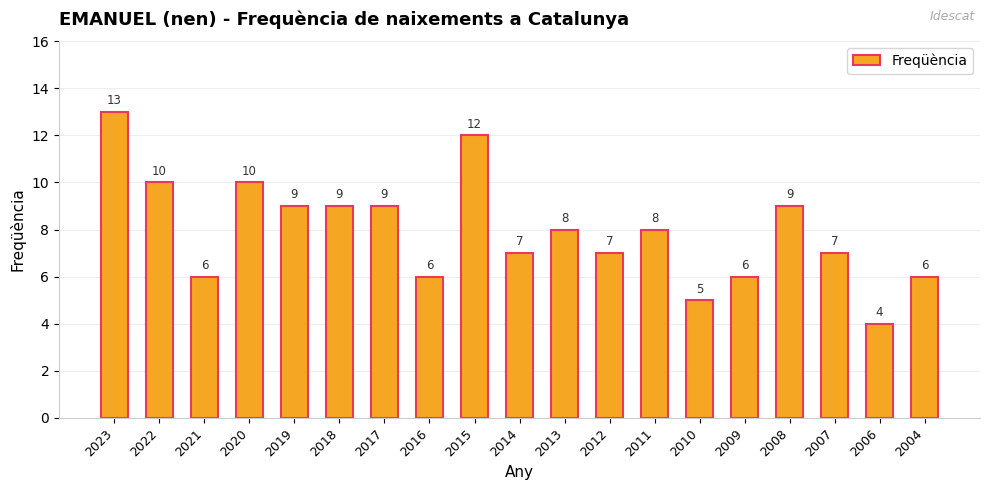

Count the number of categories in the chart.

19